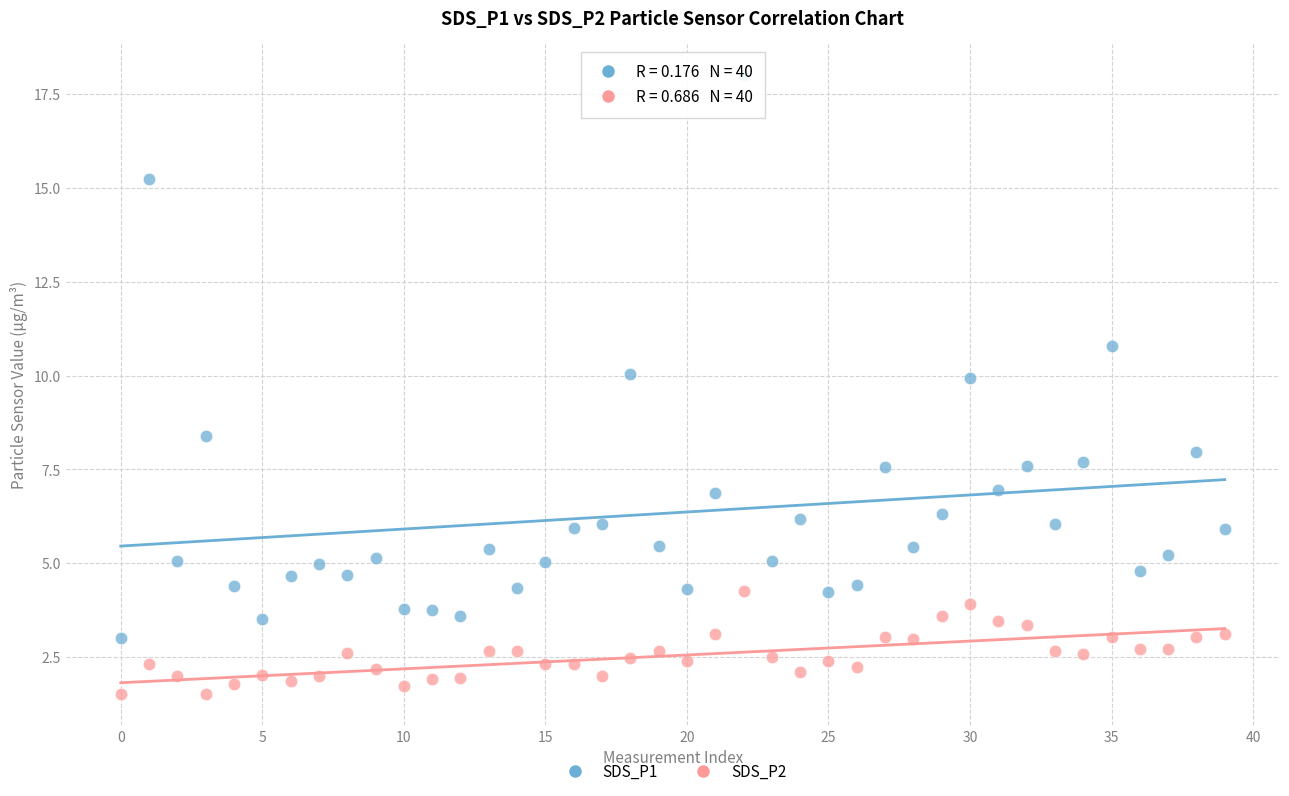

Across all series, what Y value is closest to 9?

8.4